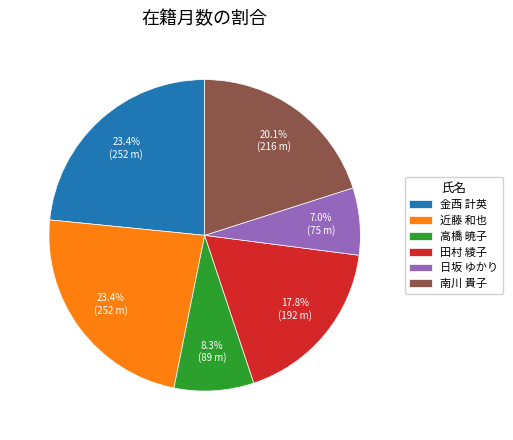

Is 近藤 和也 the majority of the pie?

No